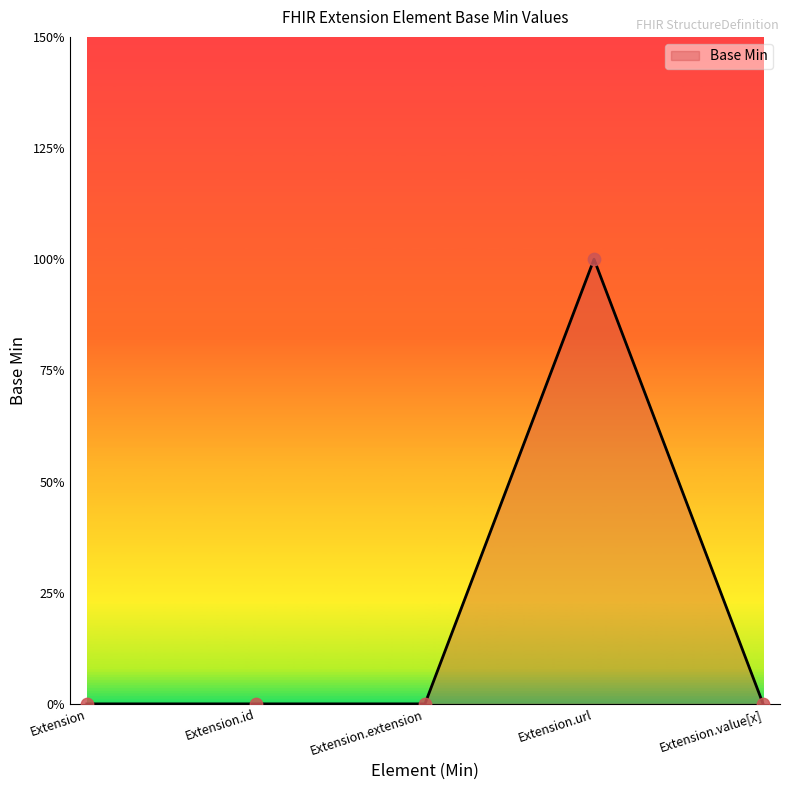

Which has a higher value, Extension.value[x] or Extension?

Extension.value[x]